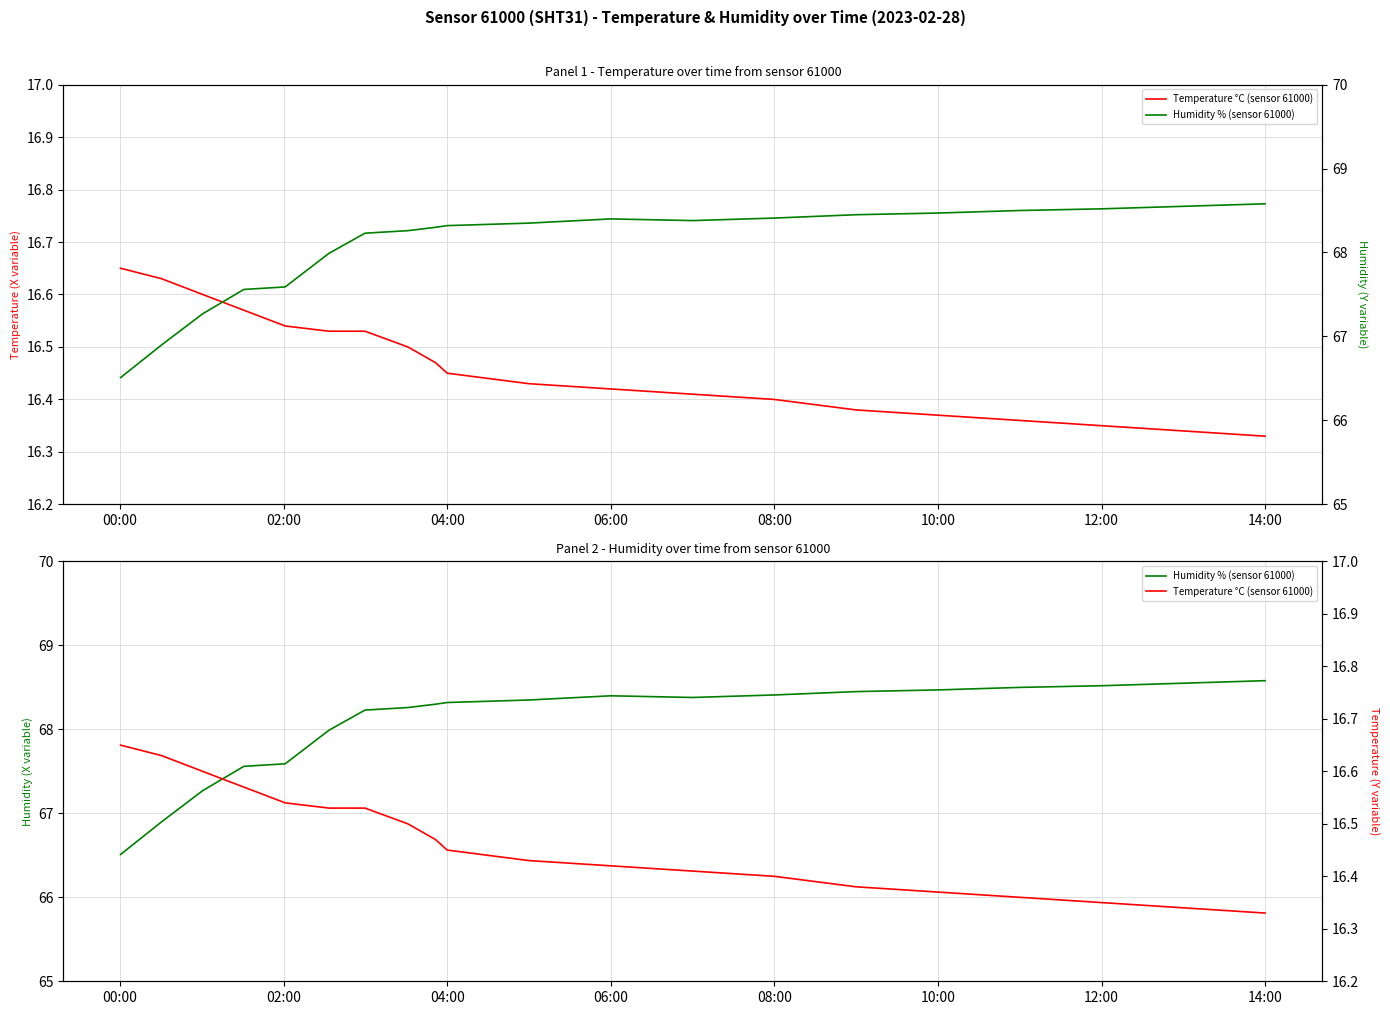

What is the value of the Temperature °C (sensor 61000) point at the 13th from the left?

16.4